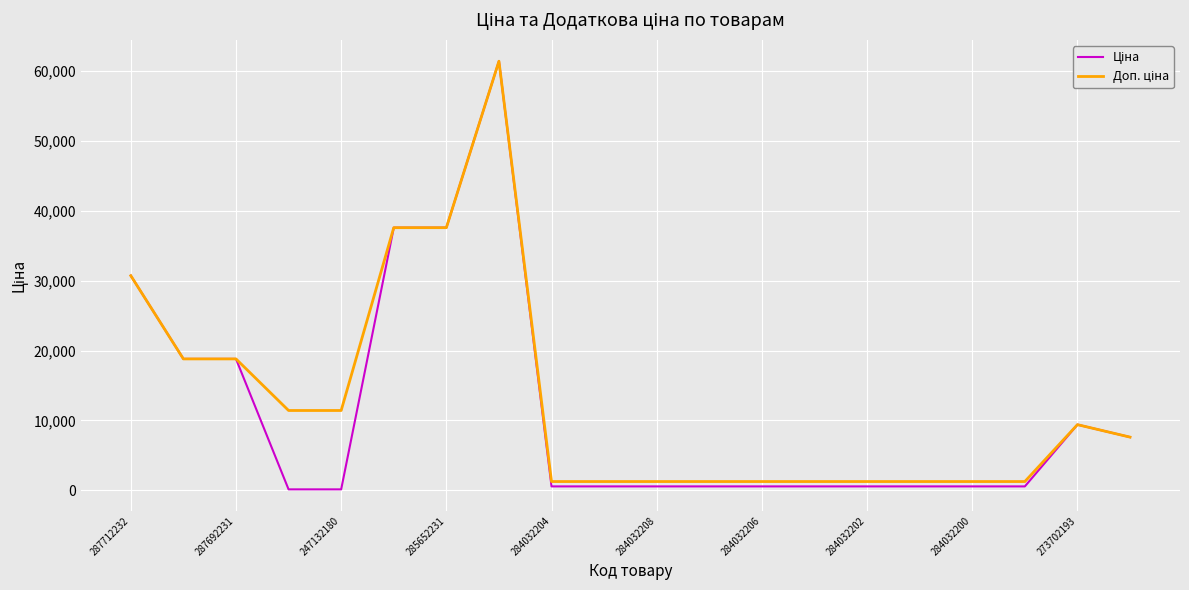

What is the maximum value shown in the chart?

61434.3